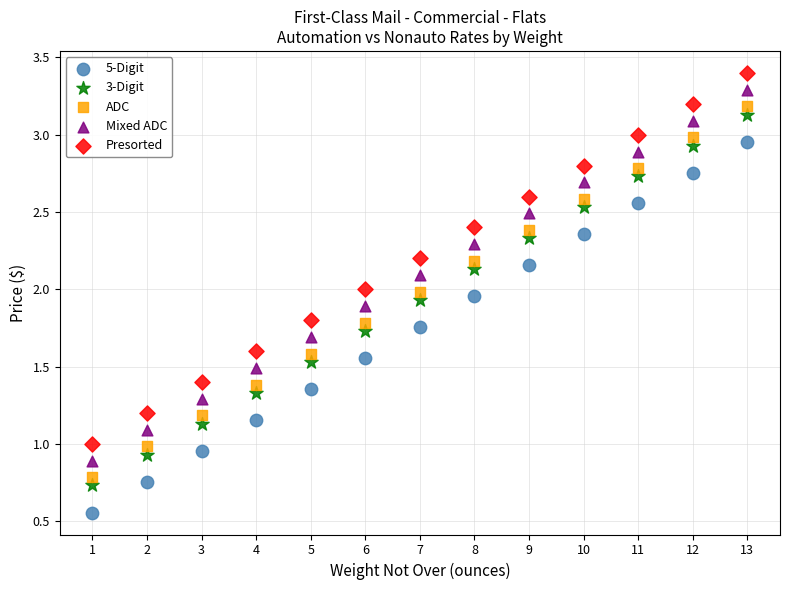

Which series contains the lowest Y value?

5-Digit